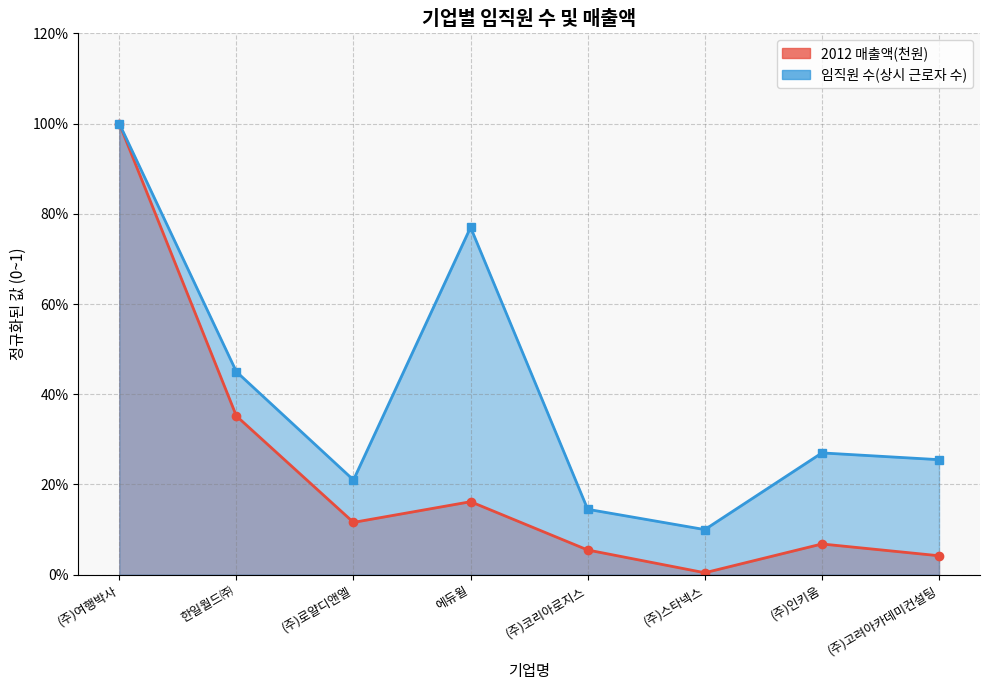

True or false: 2012 매출액(천원) and 임직원 수(상시 근로자 수) intersect in this chart.

False